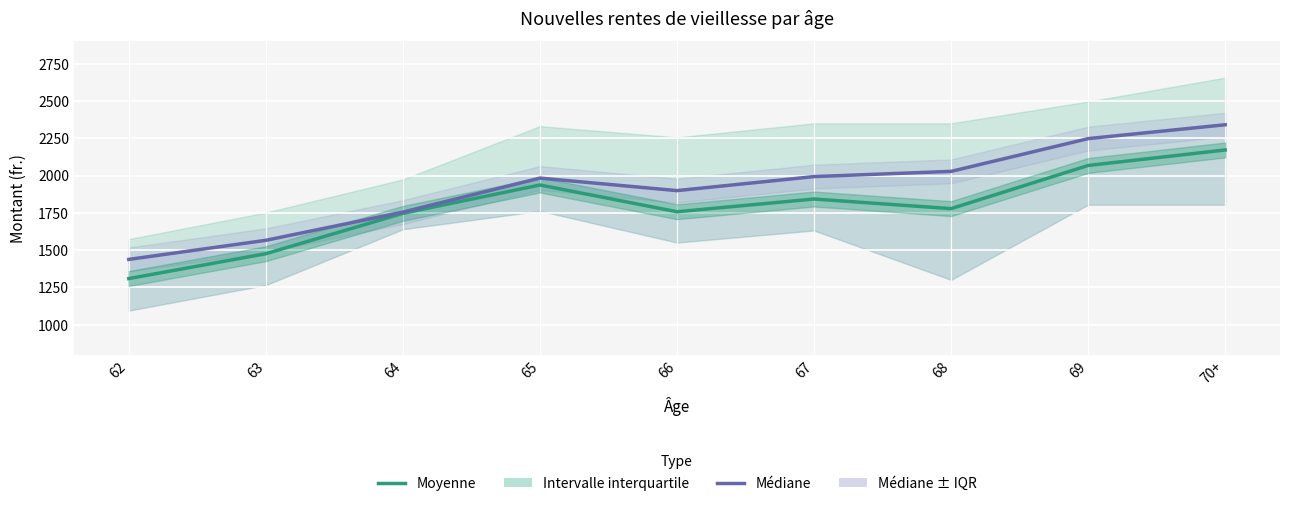

What position from the left is 68?

7